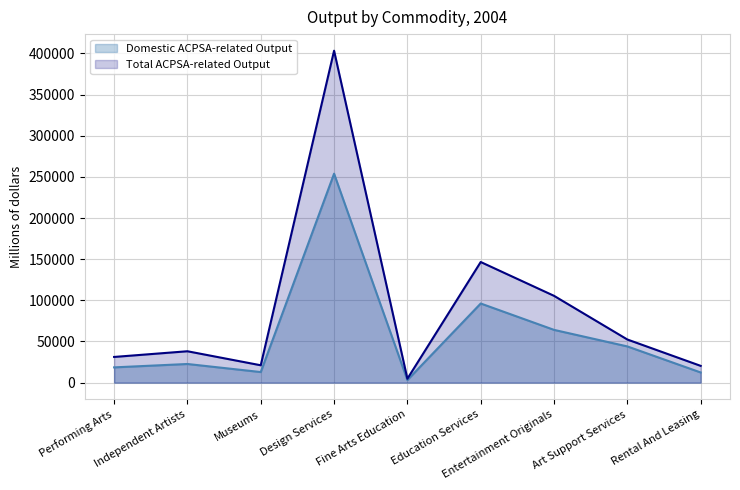

How many interior local valleys does the Total ACPSA-related Output series have?

2